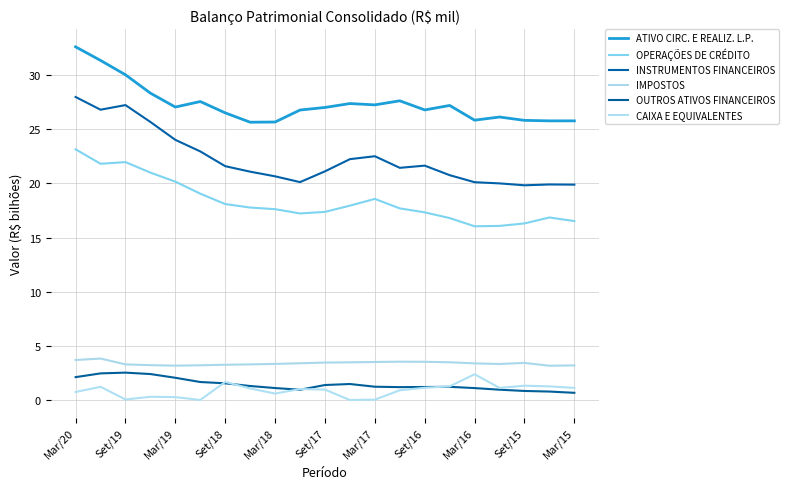

List the series in order of their peak value, lowest first.

CAIXA E EQUIVALENTES, OUTROS ATIVOS FINANCEIROS, IMPOSTOS, OPERAÇÕES DE CRÉDITO, INSTRUMENTOS FINANCEIROS, ATIVO CIRC. E REALIZ. L.P.